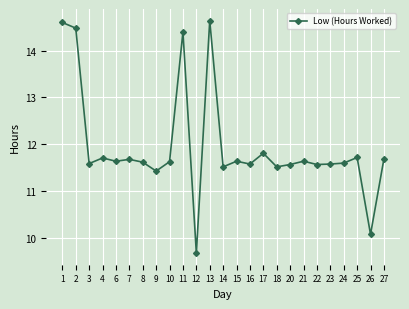

The chart shows a value of 11.7 at 25. True or false?

True